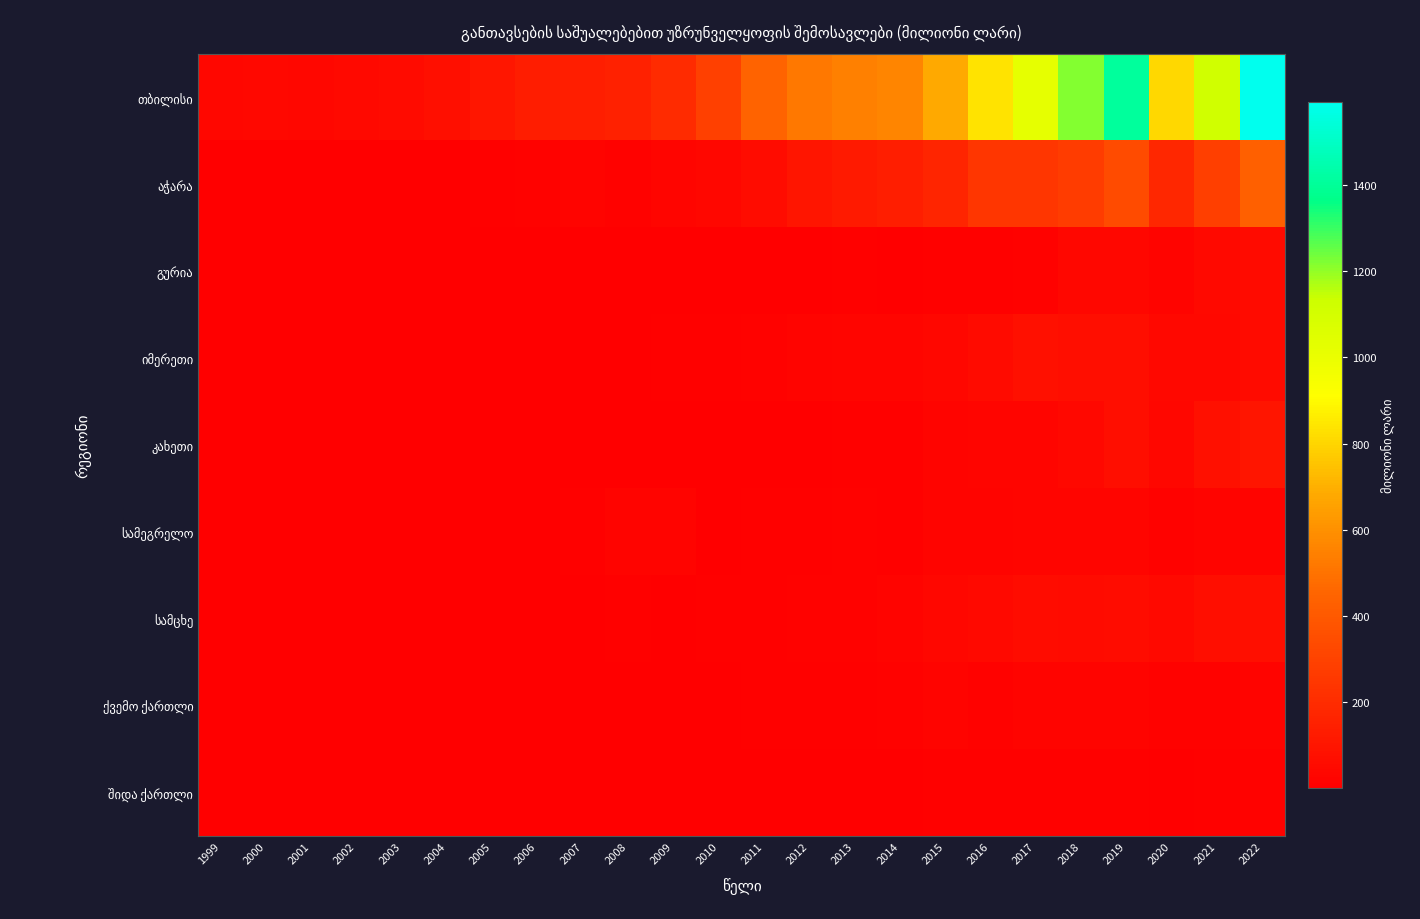

What is the total value across all series at 2016?

1277.6